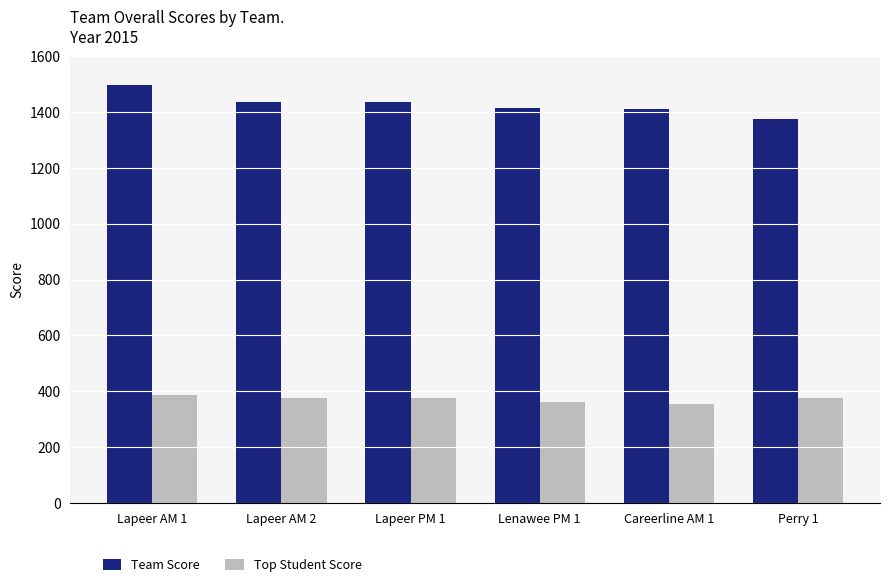

Rank the series at Lapeer PM 1 from lowest to highest value.

Top Student Score, Team Score